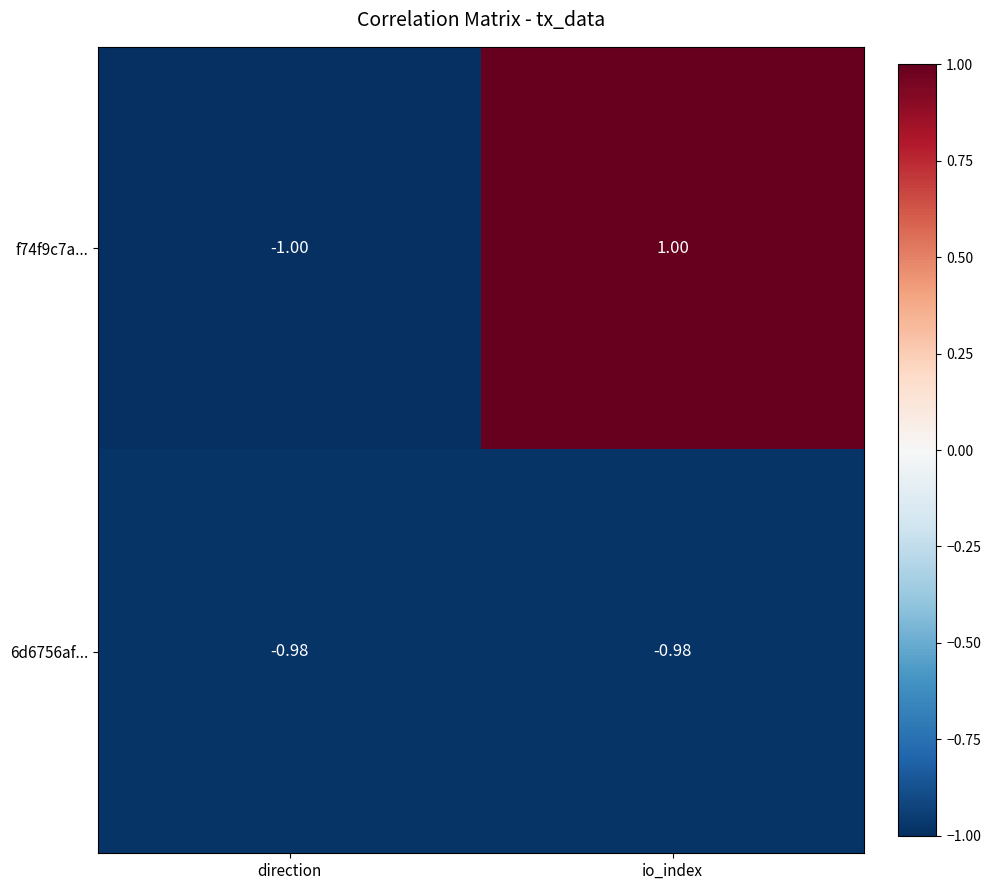

Which series has the largest total across all categories?

f74f9c7a...